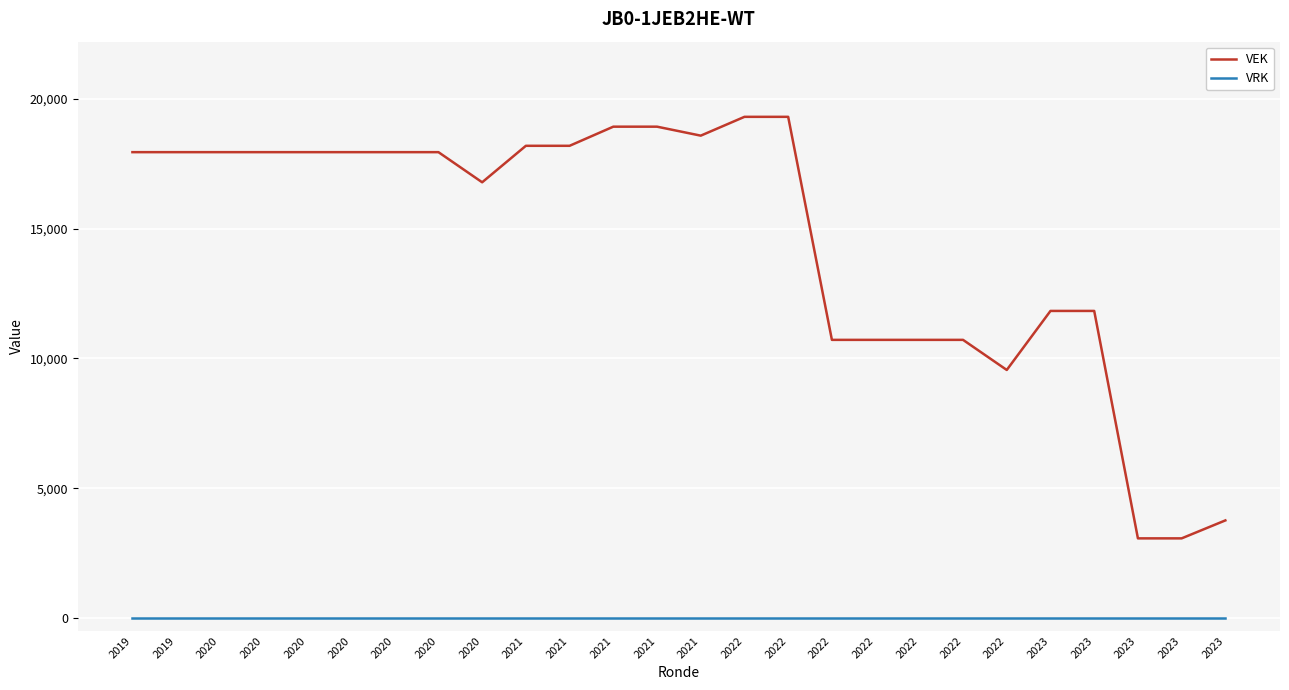

Where is VEK nearest to the value 11186?

2022